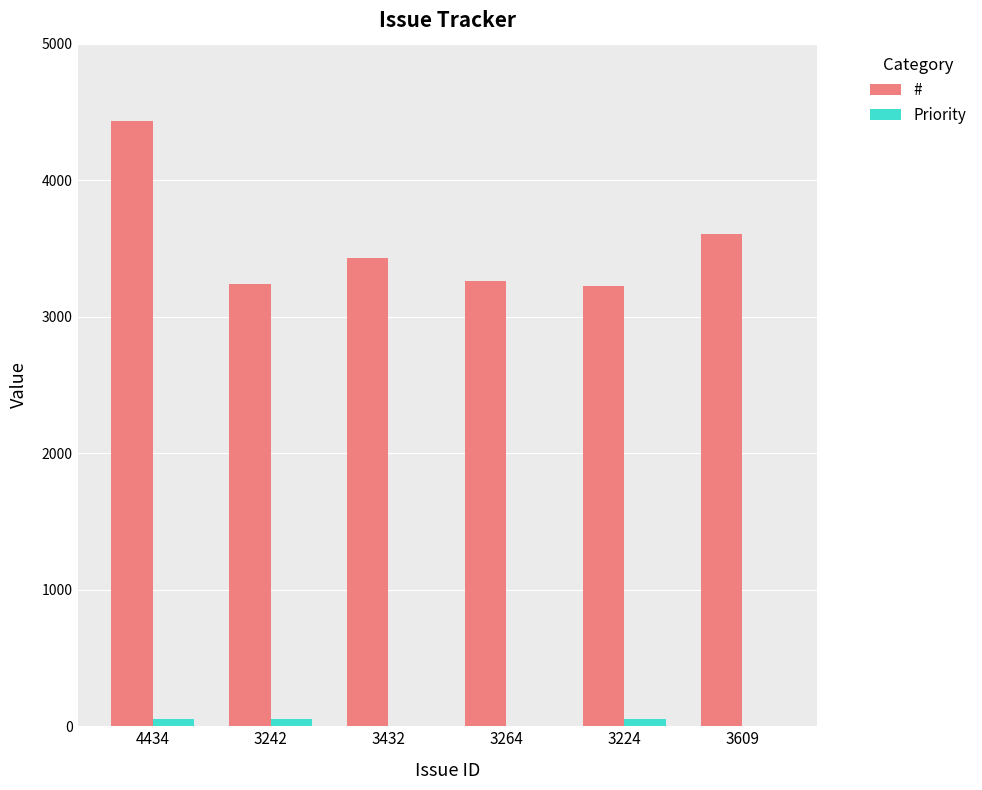

At which label does # first exceed 3432?

4434